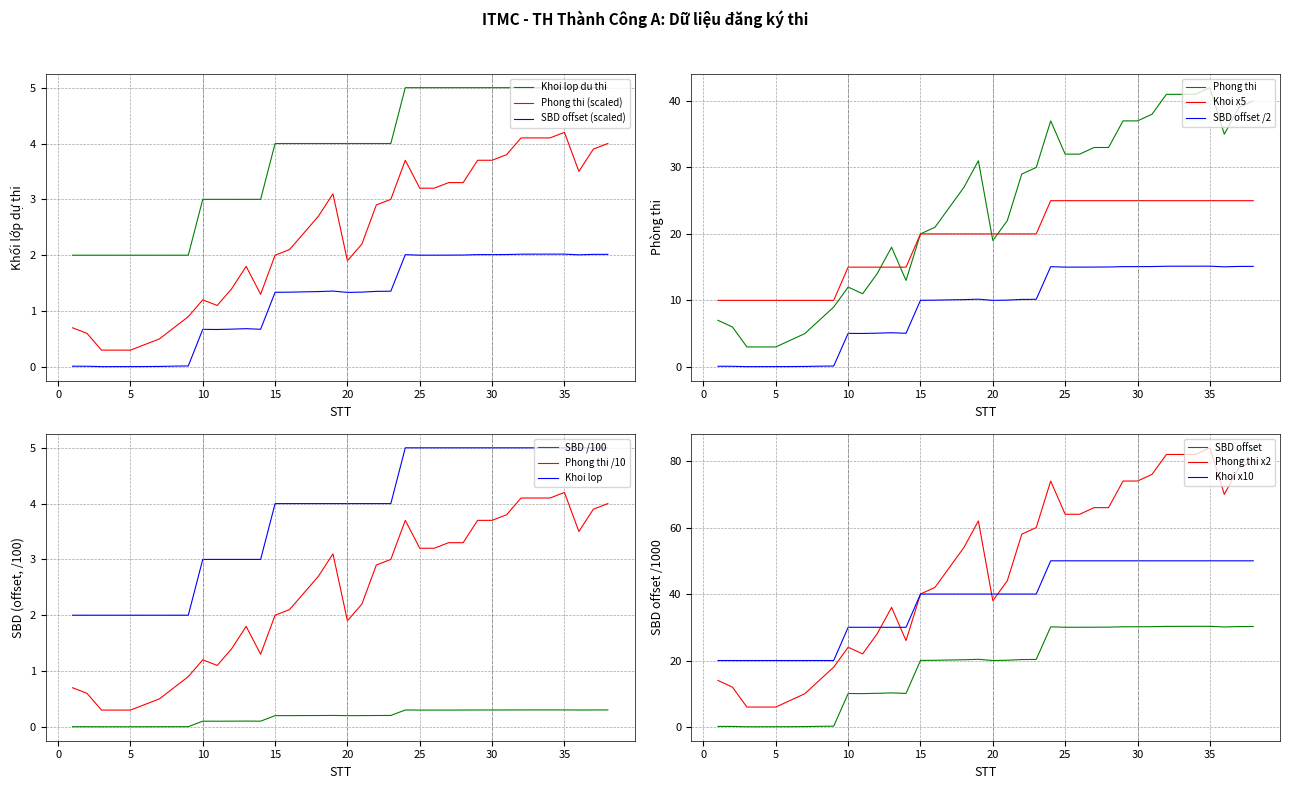

True or false: SBD and Khoi 2 cross at least once.

False